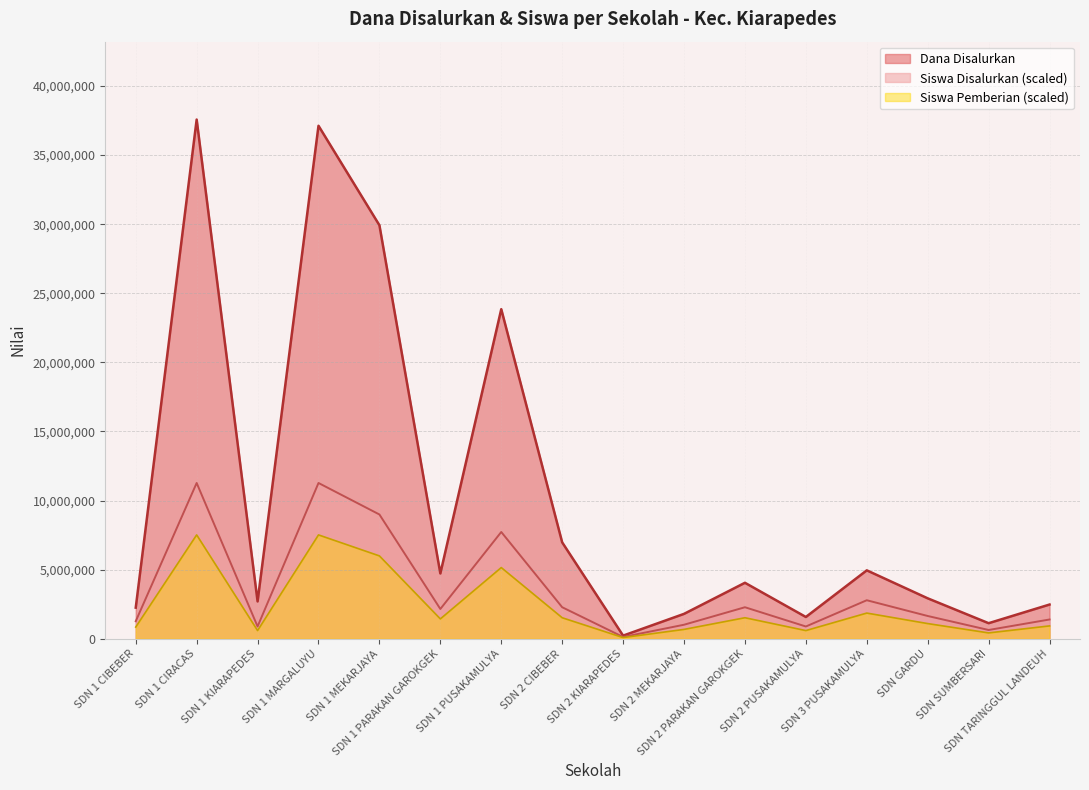

What is the difference between the Siswa Disalurkan values at SDN 1 MEKARJAYA and SDN 1 KIARAPEDES?

8106067.4